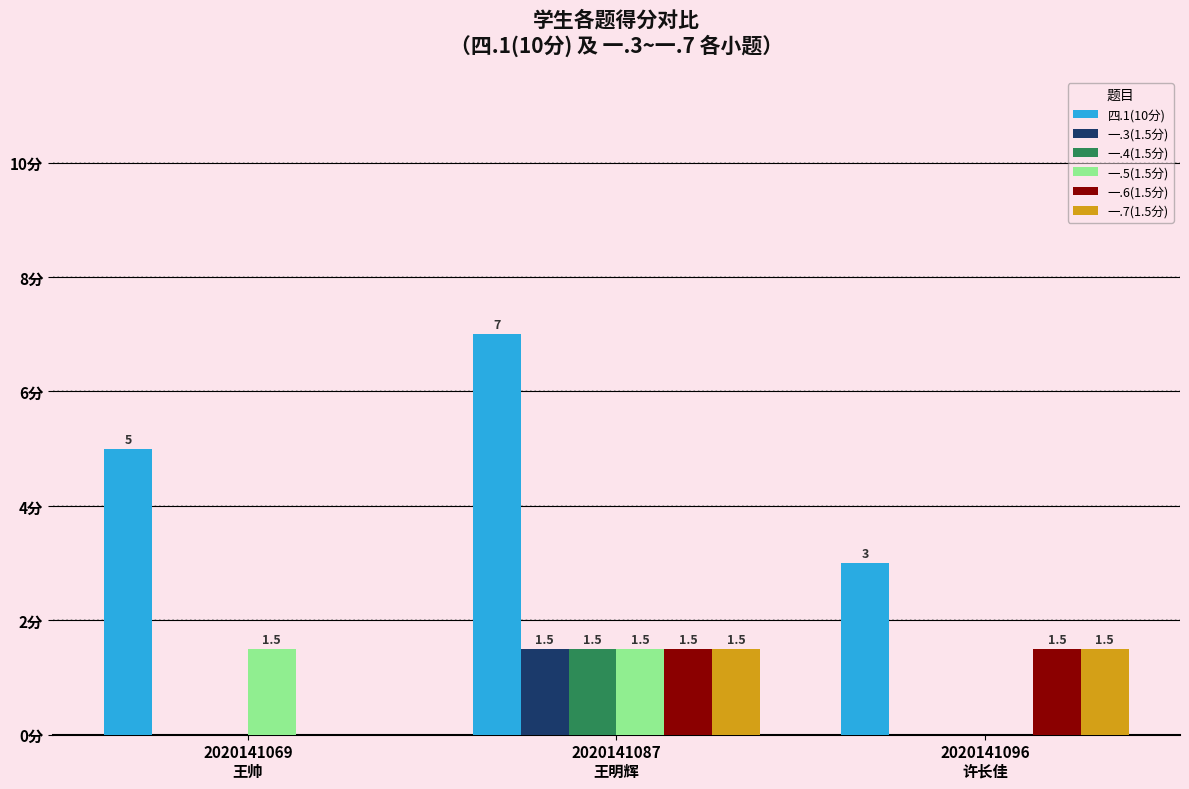

Are the bars grouped side by side (vs. stacked)?

Yes